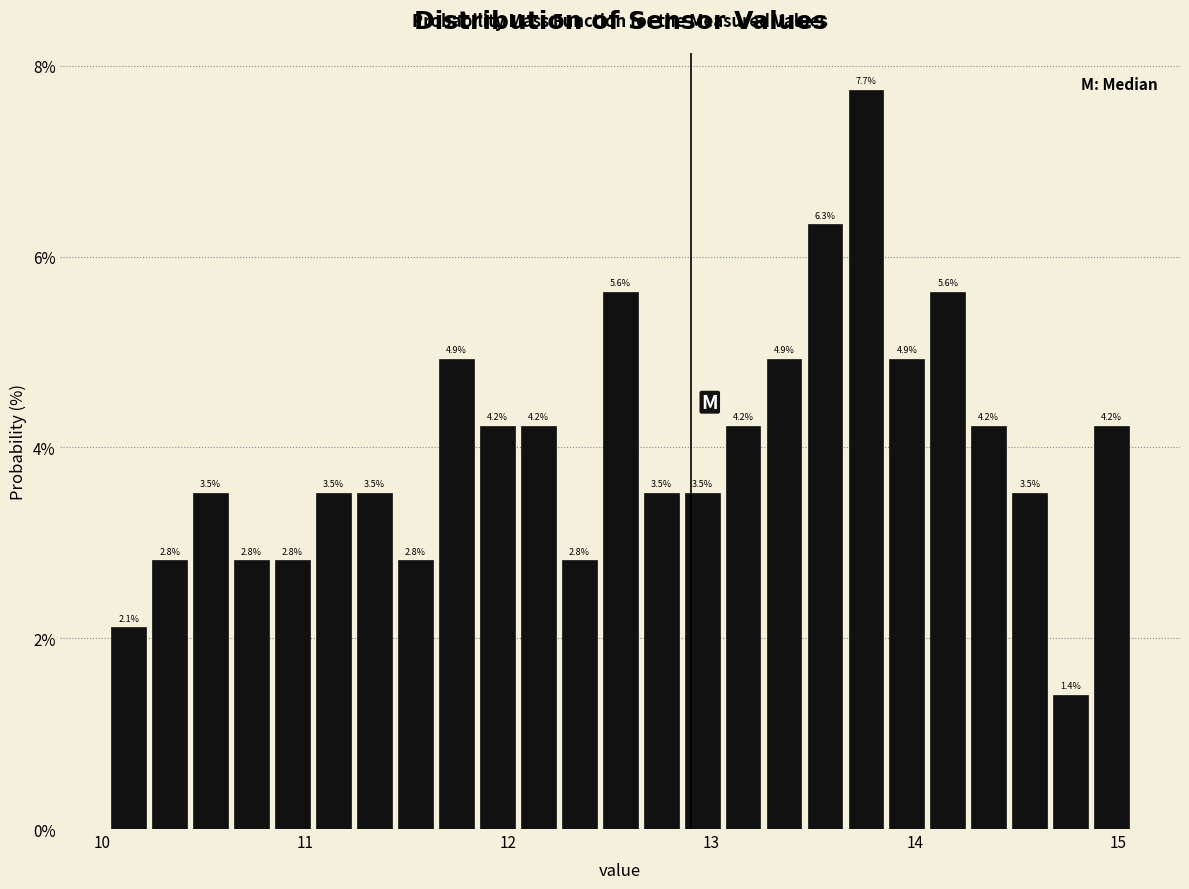

Read against the x-axis, roughly where is the centre of the tallest bar?

13.8